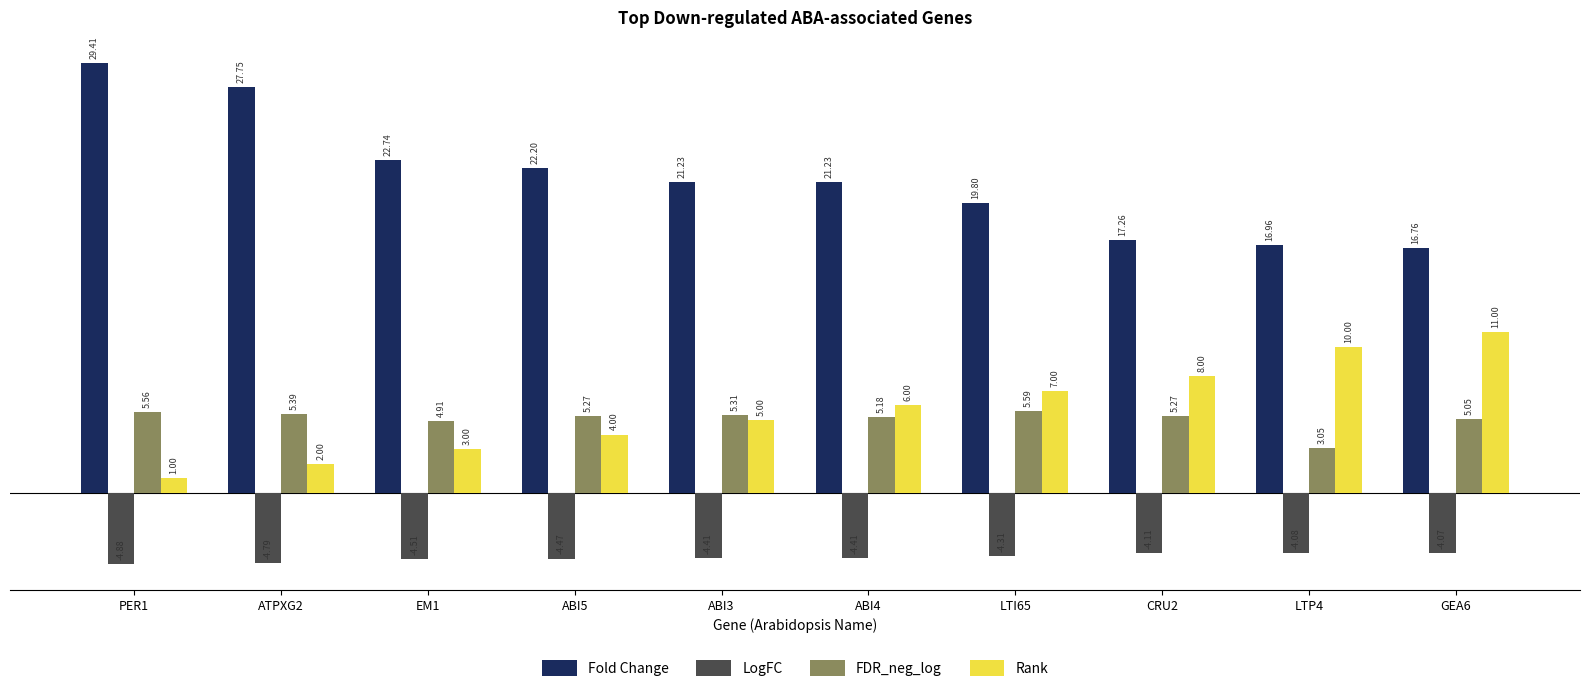

What is the difference between the maximum and second lowest values in the FDR_neg_log series?

0.7